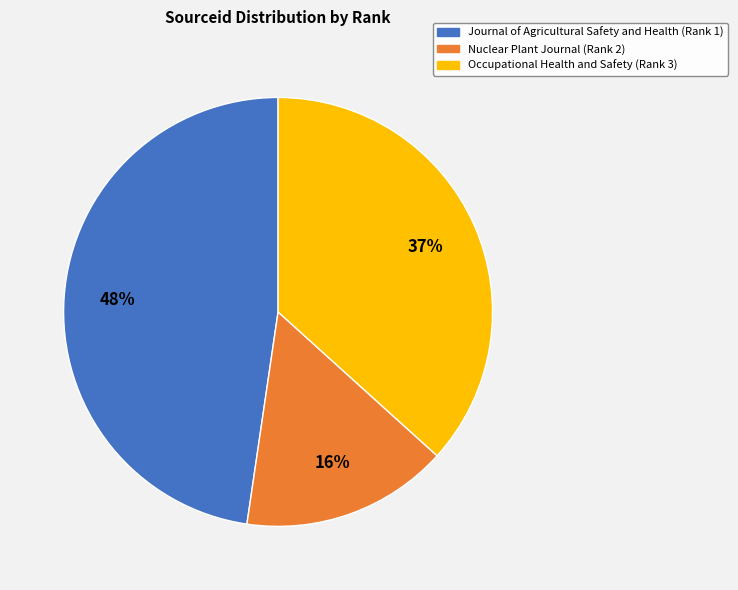

Is there a majority slice in this chart?

No